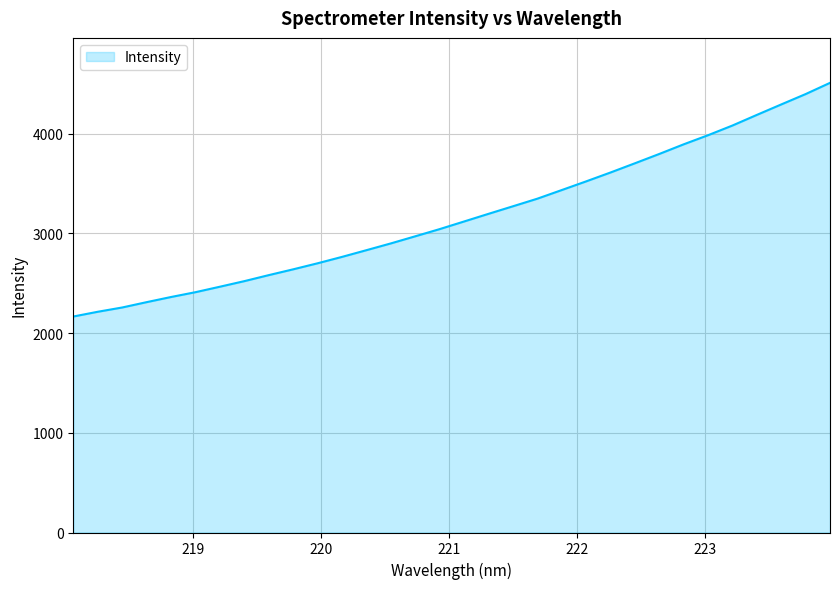

What is the greatest value displayed?

4510.3